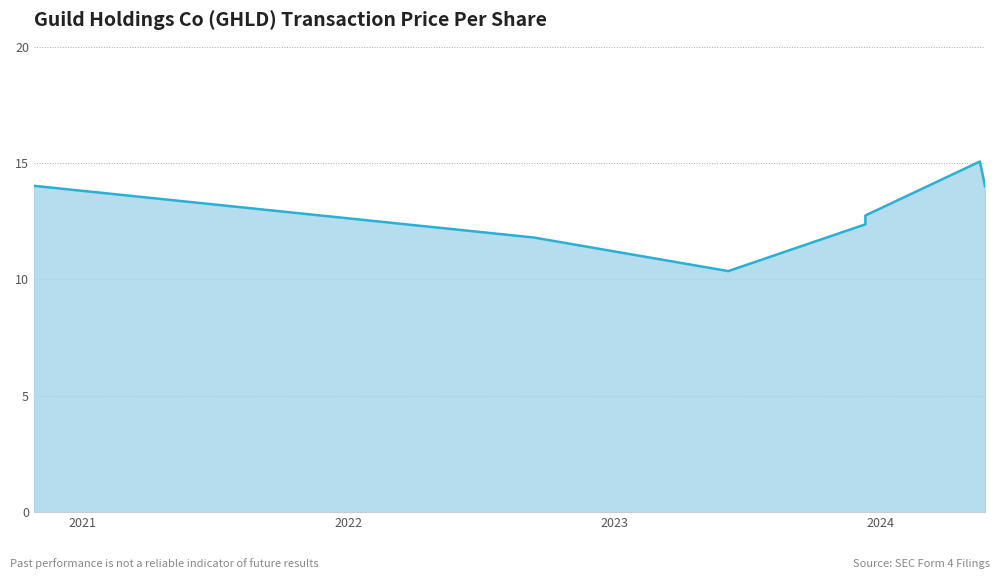

The value at 2024-05-23 is 14.0. True or false?

True